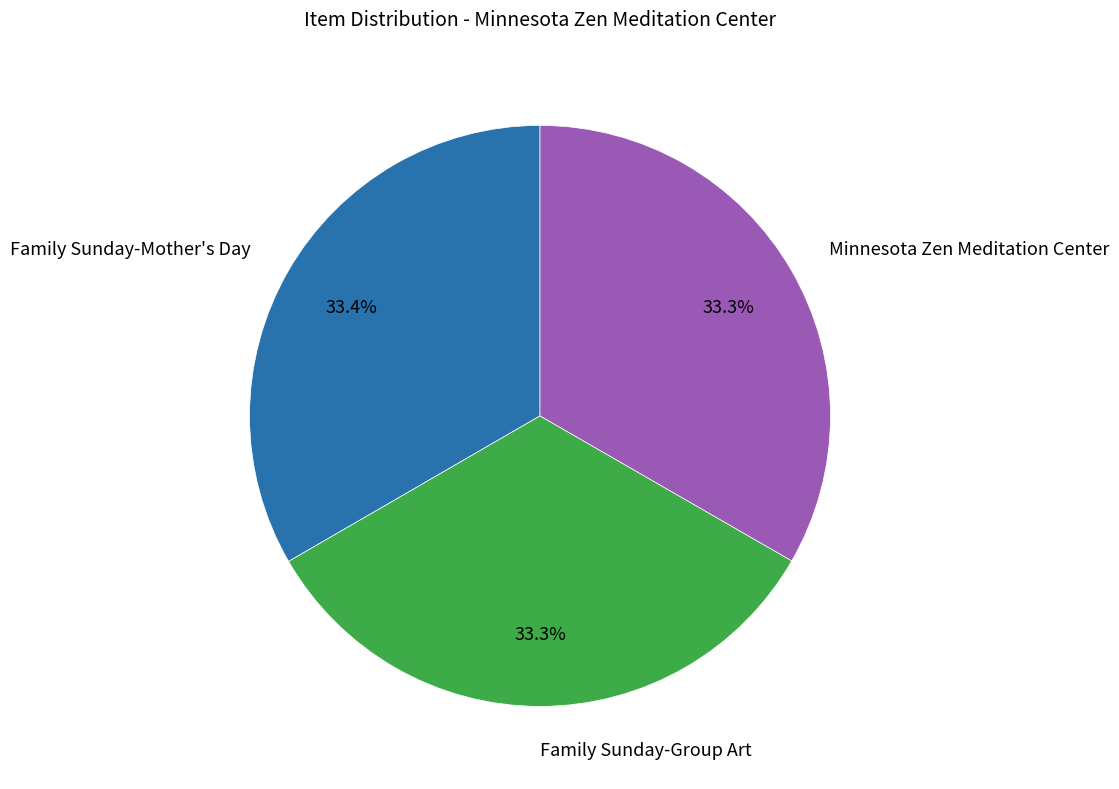

Is there any slice that represents more than half of the pie?

No